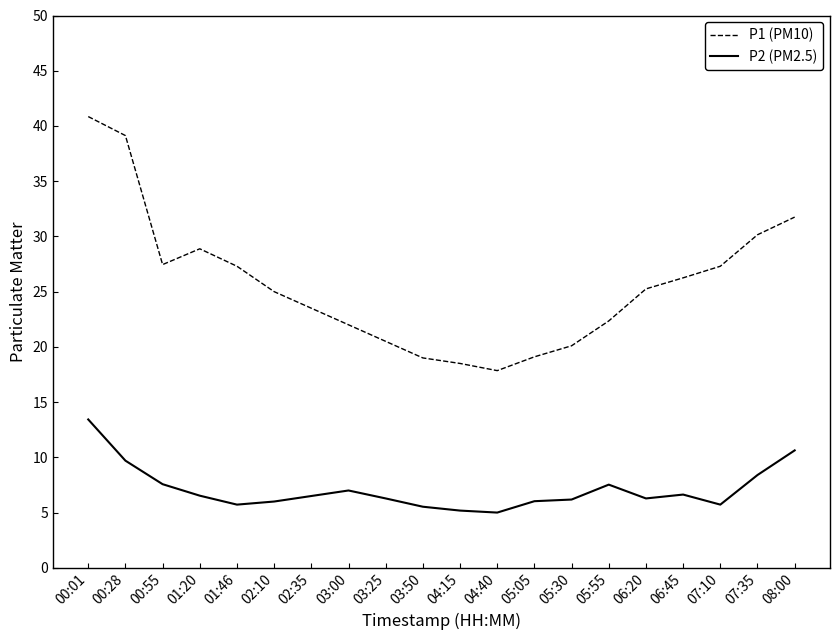

Which series has the largest total across all categories?

P1 (PM10)